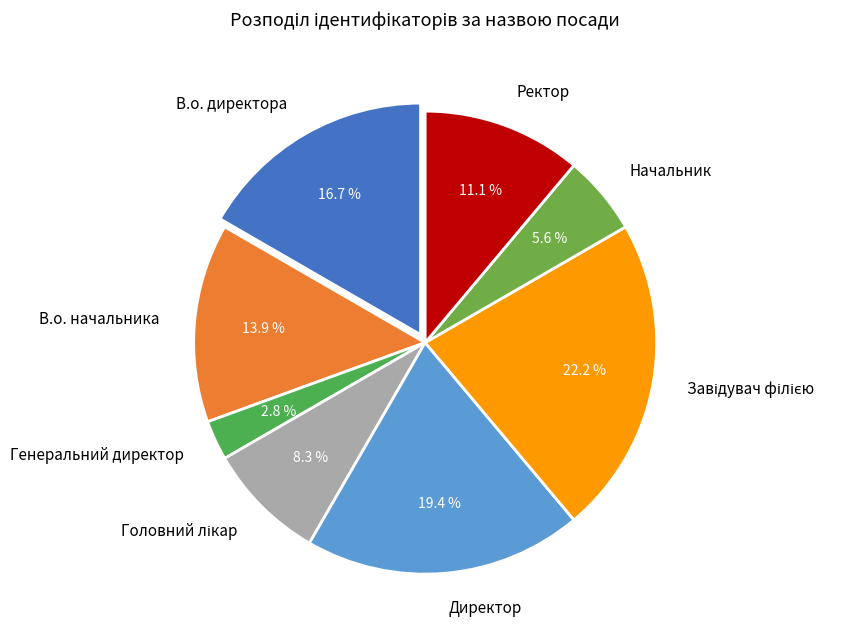

Count the number of slices in the pie.

8